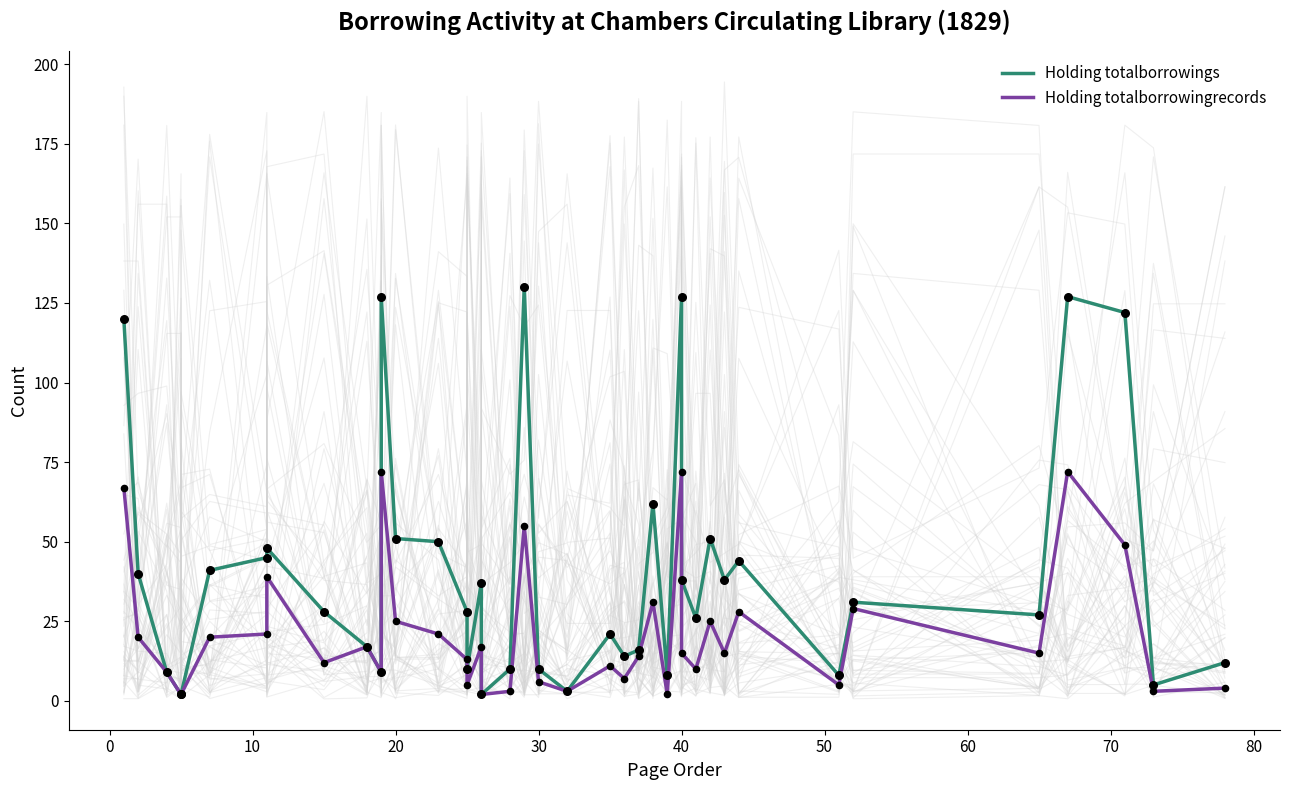

Which series contains the highest Y value?

Holding totalborrowings